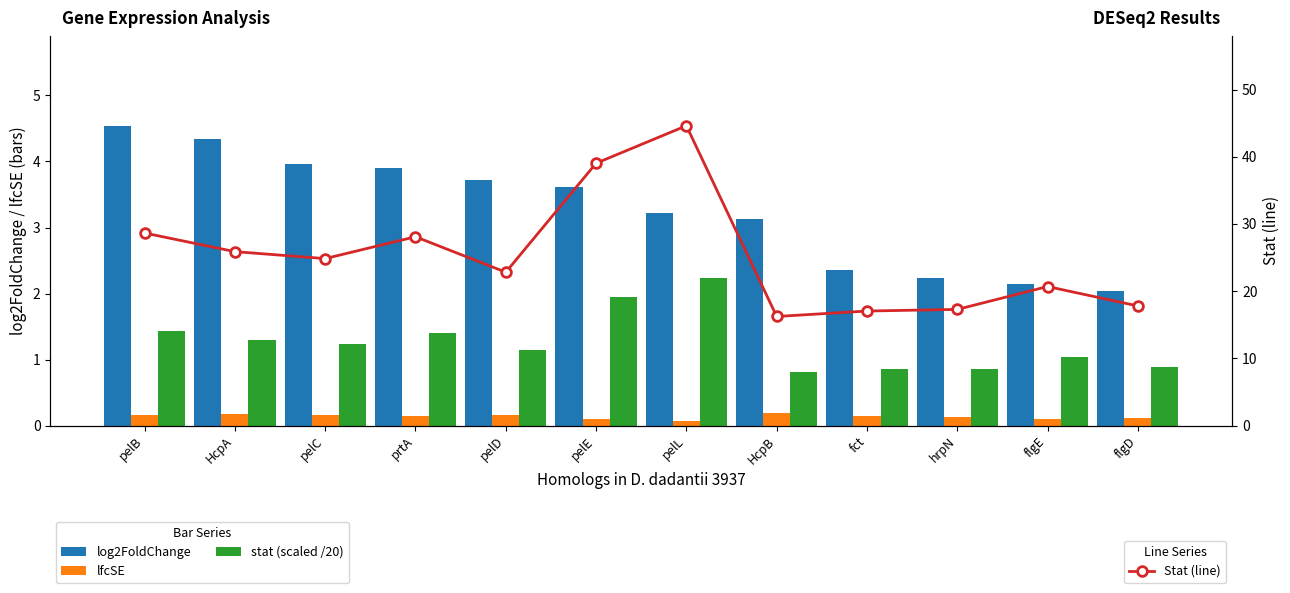

The log2FoldChange series shows 3.1 at HcpB. True or false?

True